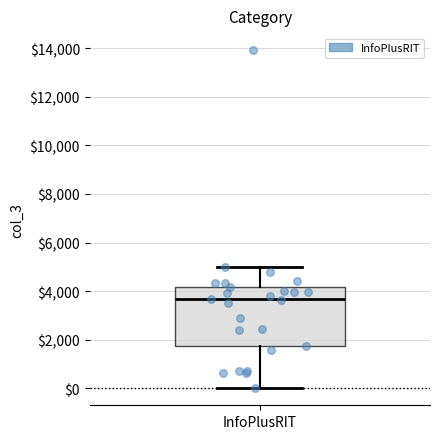

Where is the lower edge of the box for InfoPlusRIT on the y-axis? The values are not printed on the chart, so give them approximately, as read against the axis.

1800